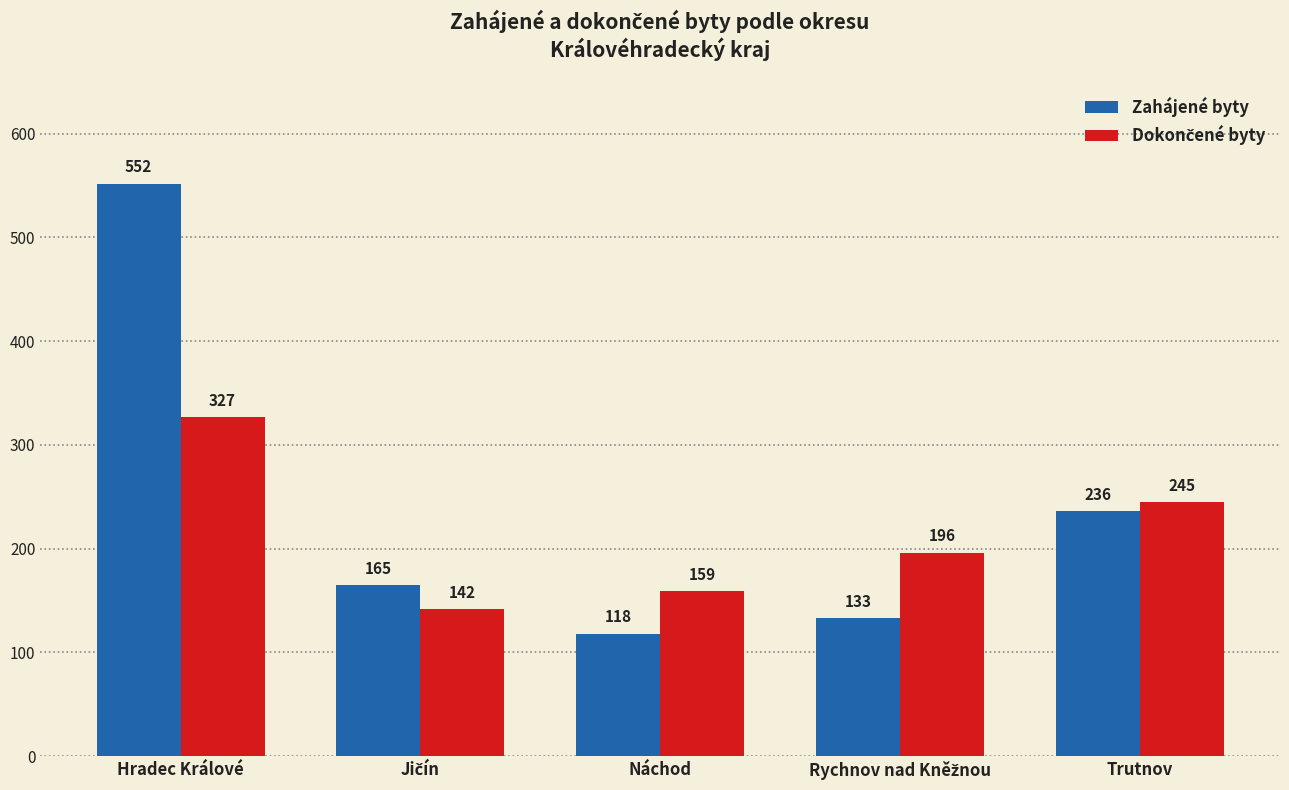

What is the greatest value displayed?

552